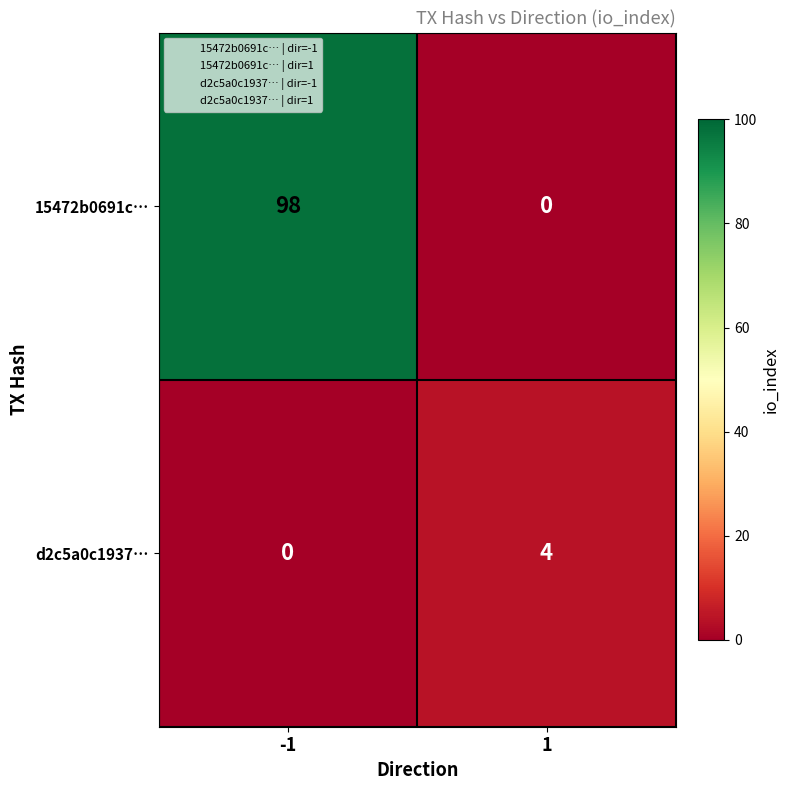

Reading right to left, list all the values displayed in this chart.

15472b0691c…: 1=0	-1=98
d2c5a0c1937…: 1=4	-1=0